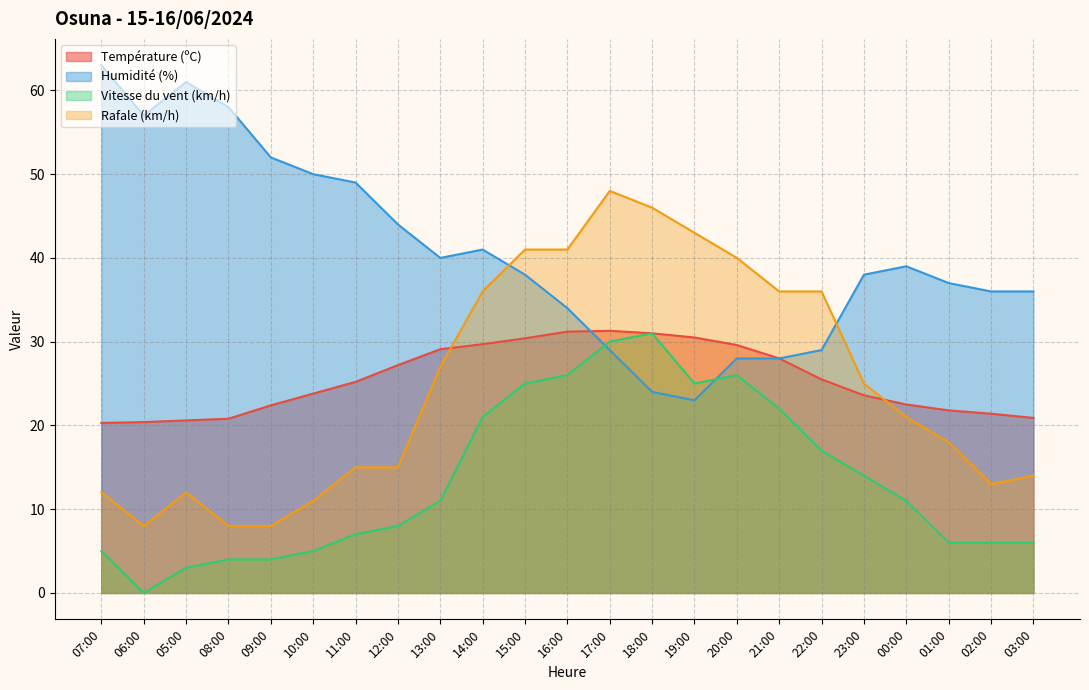

Reading left to right, list all the values displayed in this chart.

Température (ºC): 20.3	20.4	20.6	20.8	22.4	23.8	25.2	27.2	29.1	29.7	30.4	31.2	31.3	31.0	30.5	29.6	28.0	25.5	23.6	22.5	21.8	21.4	20.9
Humidité (%): 63.0	57.0	61.0	58.0	52.0	50.0	49.0	44.0	40.0	41.0	38.0	34.0	29.0	24.0	23.0	28.0	28.0	29.0	38.0	39.0	37.0	36.0	36.0
Vitesse du vent (km/h): 5.0	0.0	3.0	4.0	4.0	5.0	7.0	8.0	11.0	21.0	25.0	26.0	30.0	31.0	25.0	26.0	22.0	17.0	14.0	11.0	6.0	6.0	6.0
Rafale (km/h): 12.0	8.0	12.0	8.0	8.0	11.0	15.0	15.0	27.0	36.0	41.0	41.0	48.0	46.0	43.0	40.0	36.0	36.0	25.0	21.0	18.0	13.0	14.0